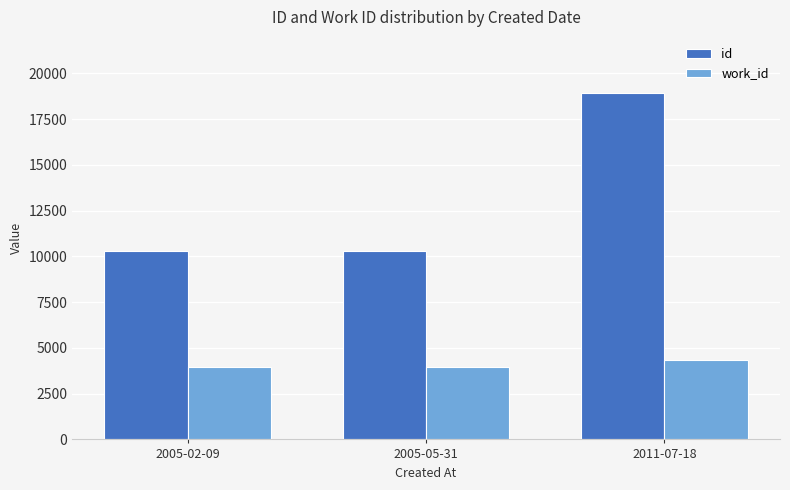

The value of id at 2011-07-18 is 9413. True or false?

False